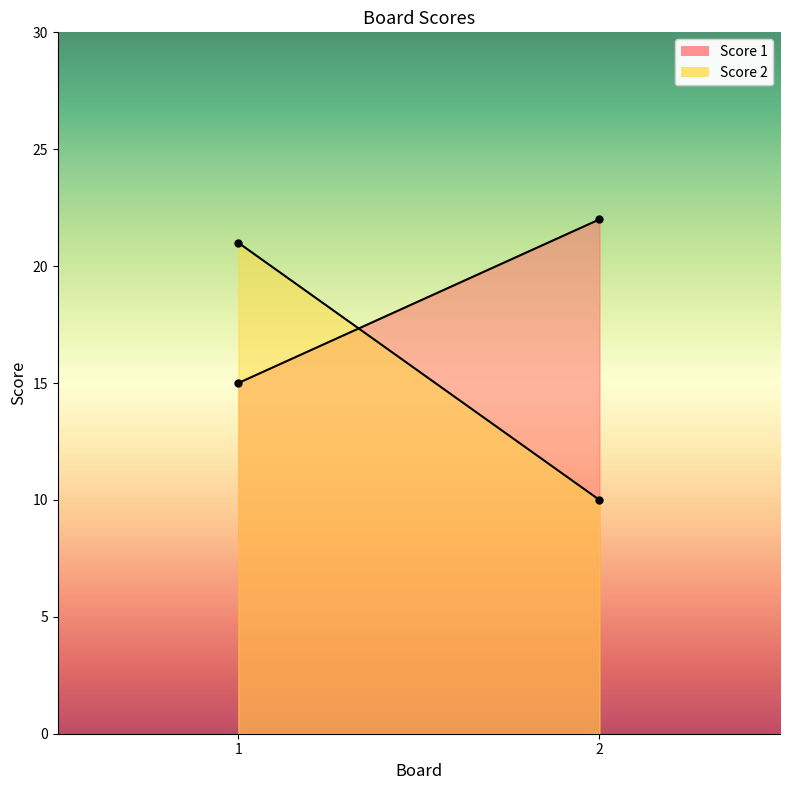

How many lines are shown in the chart?

2